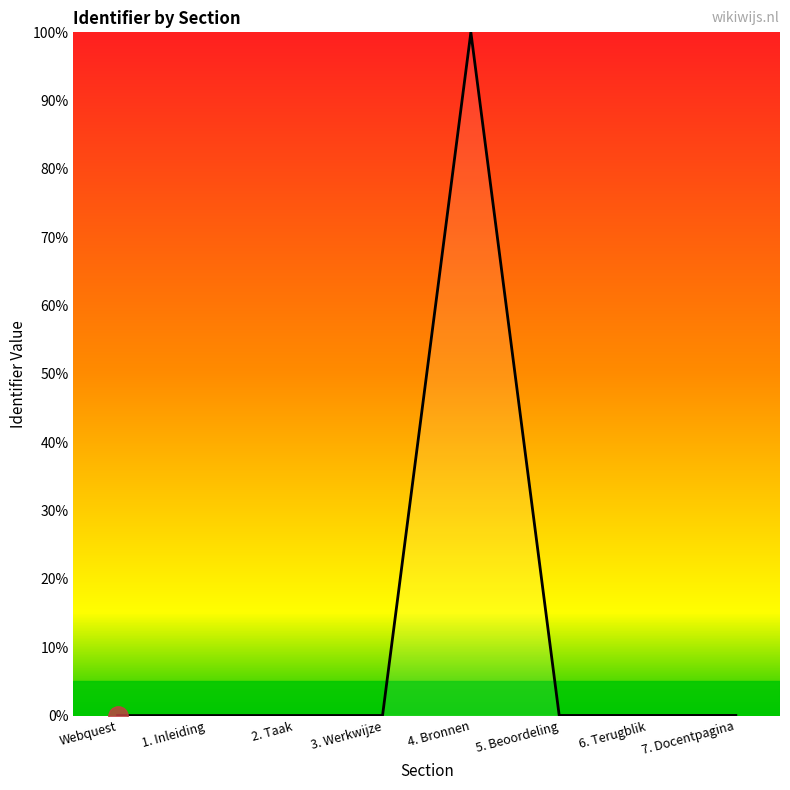

What is the change in value from Webquest to 4. Bronnen?

+100.0